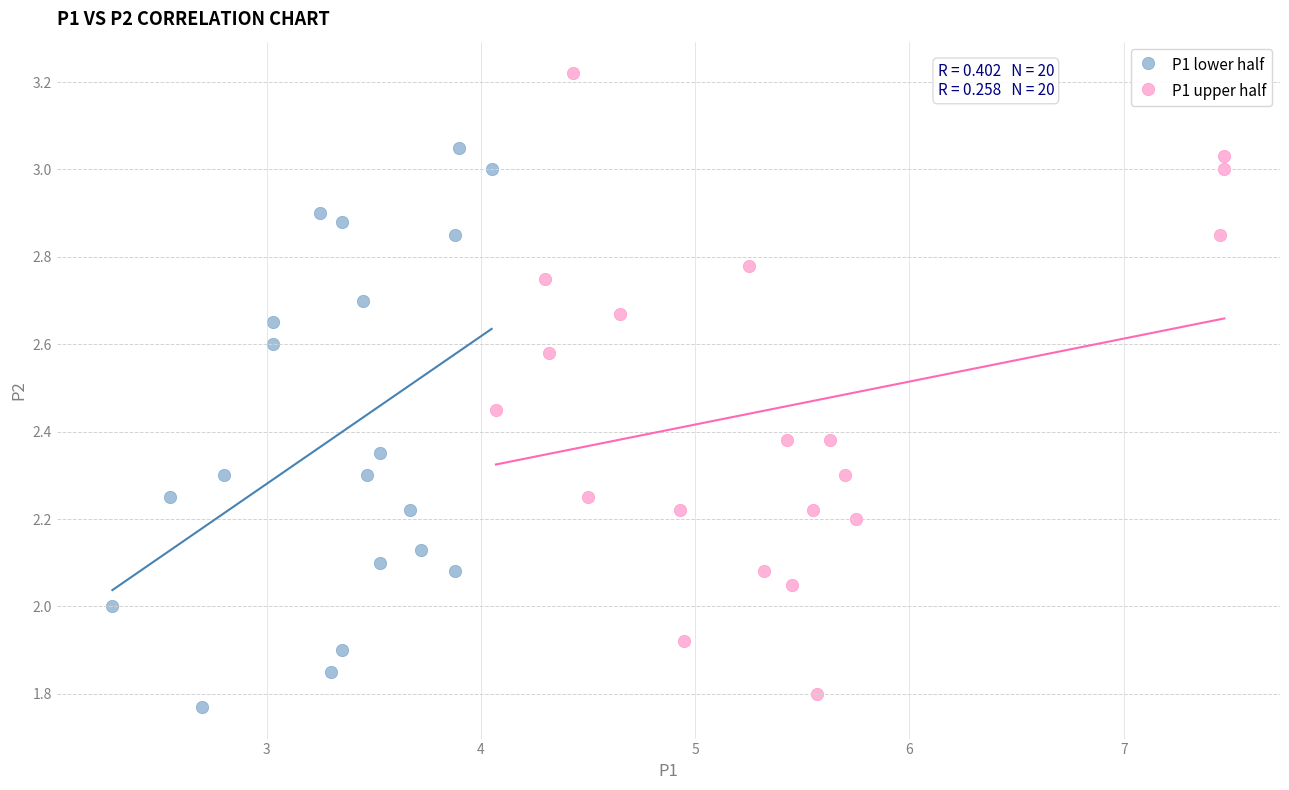

Which series reaches the maximum Y coordinate?

P1 upper half